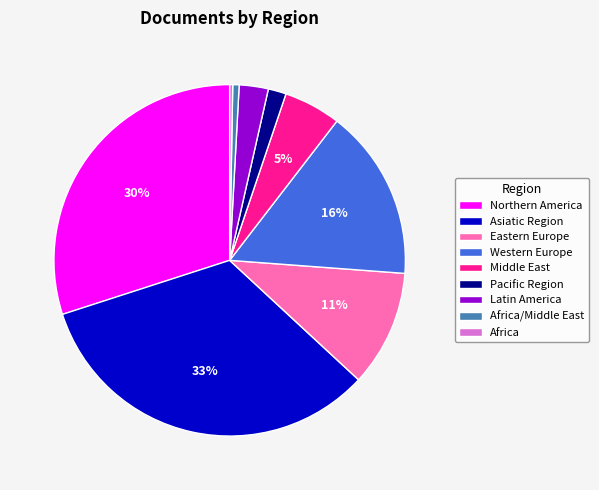

To the nearest percent, what portion does Middle East represent?

5%